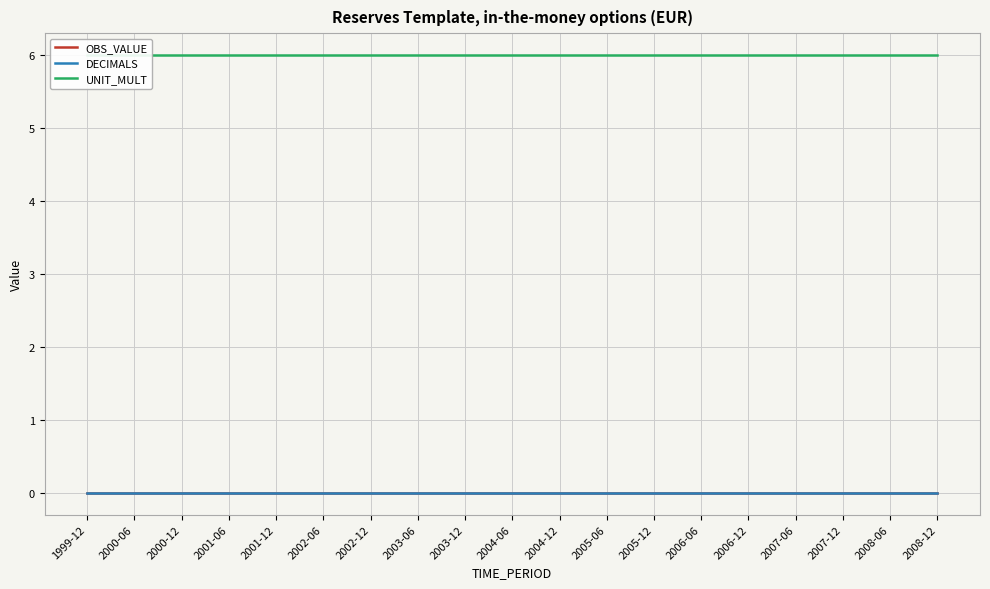

Count the number of categories in the chart.

19